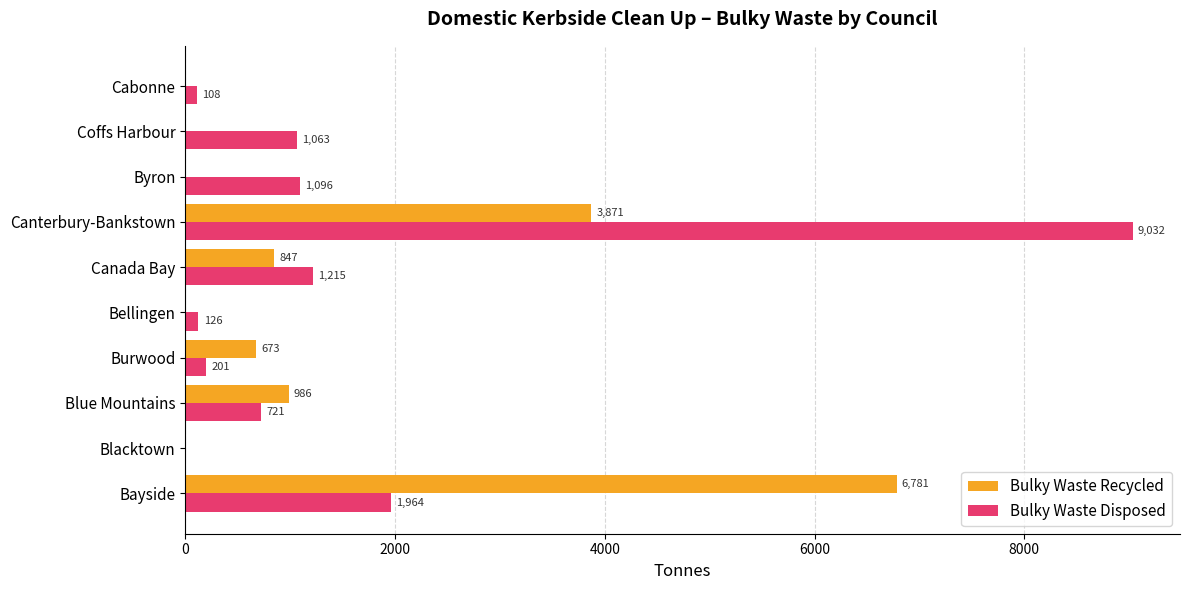

What is the total value across all series at Canada Bay?

2062.0